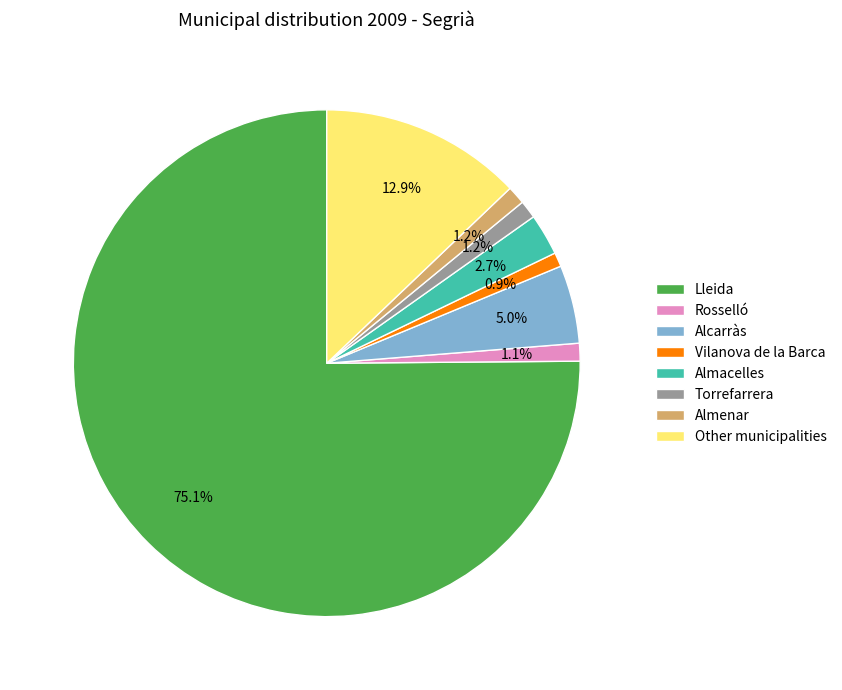

How many segments does this pie chart have?

8